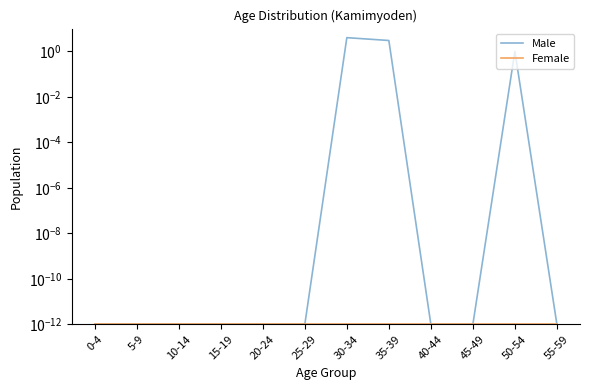

Reading left to right, transcribe all the data shown in this chart.

Male: 0-4=0.0	5-9=0.0	10-14=0.0	15-19=0.0	20-24=0.0	25-29=0.0	30-34=4.0	35-39=3.0	40-44=0.0	45-49=0.0	50-54=1.0	55-59=0.0
Female: 0-4=0.0	5-9=0.0	10-14=0.0	15-19=0.0	20-24=0.0	25-29=0.0	30-34=0.0	35-39=0.0	40-44=0.0	45-49=0.0	50-54=0.0	55-59=0.0